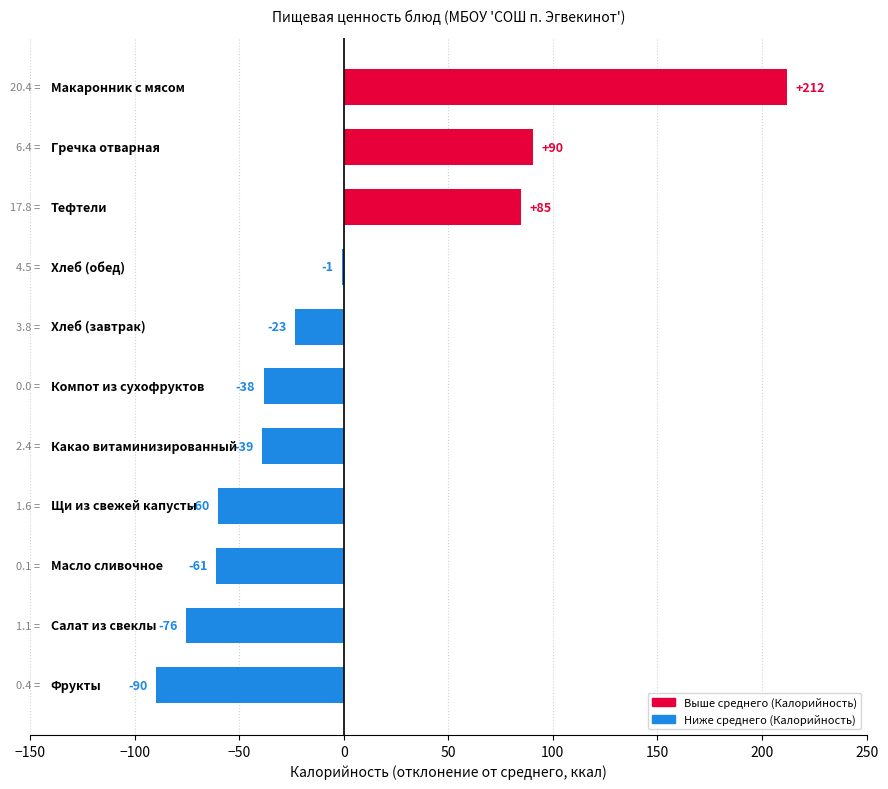

What is the greatest value displayed?

212.1